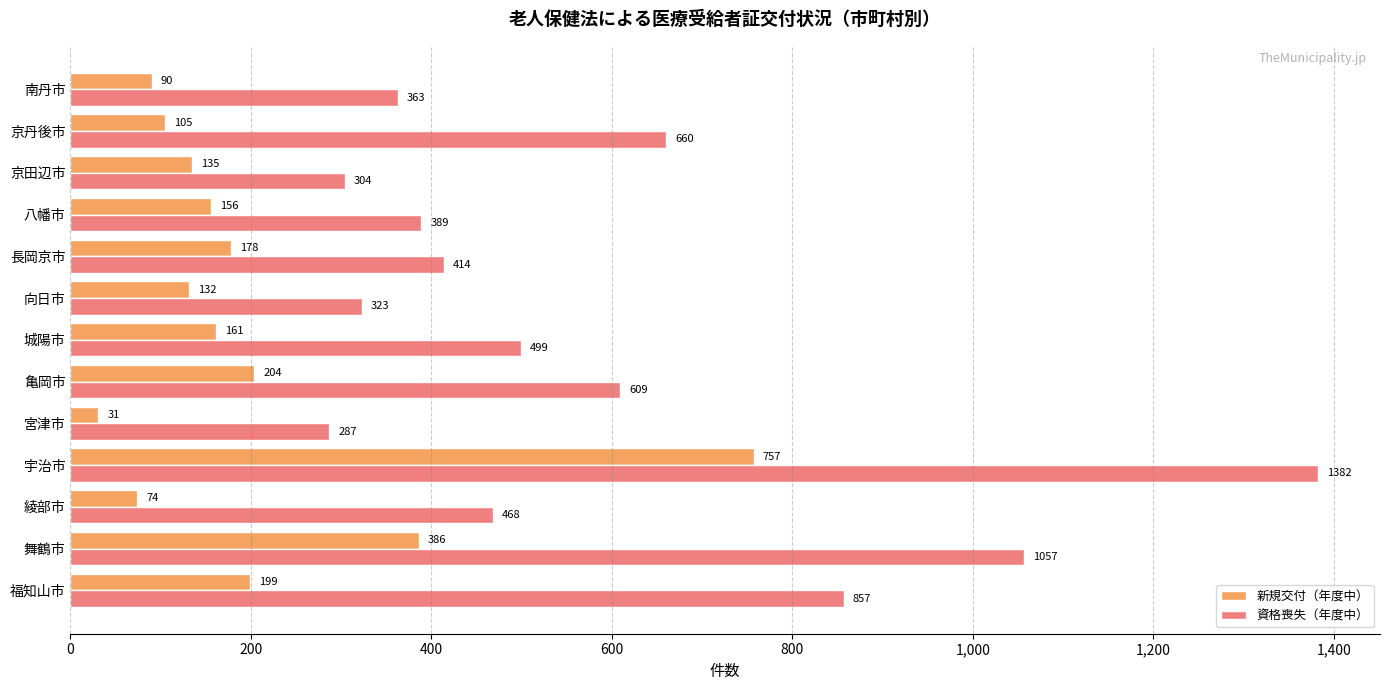

The value of 新規交付（年度中） at 綾部市 is 16. True or false?

False